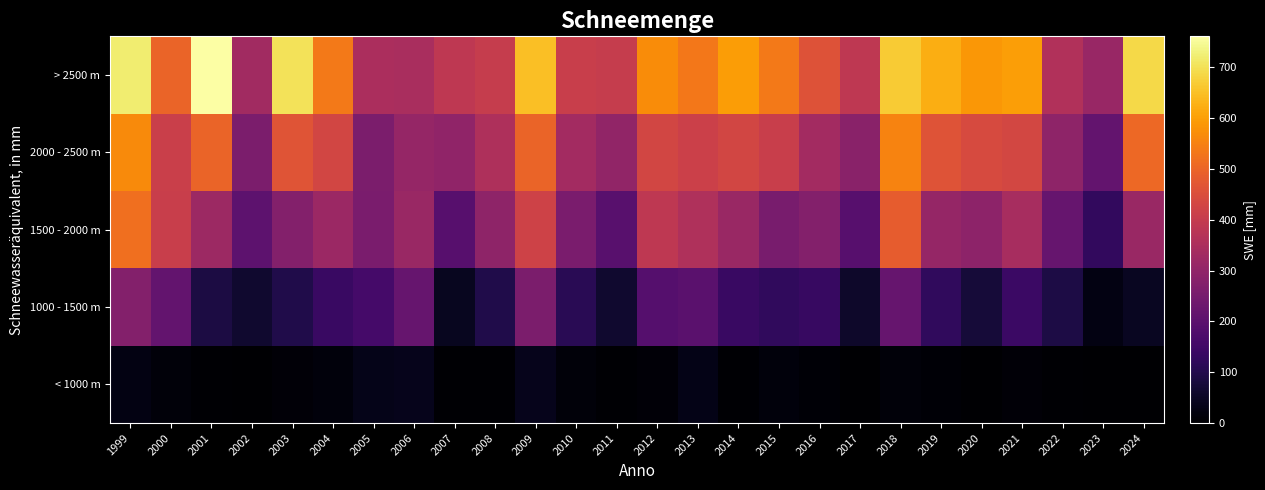

How many distinct data groups are displayed?

5